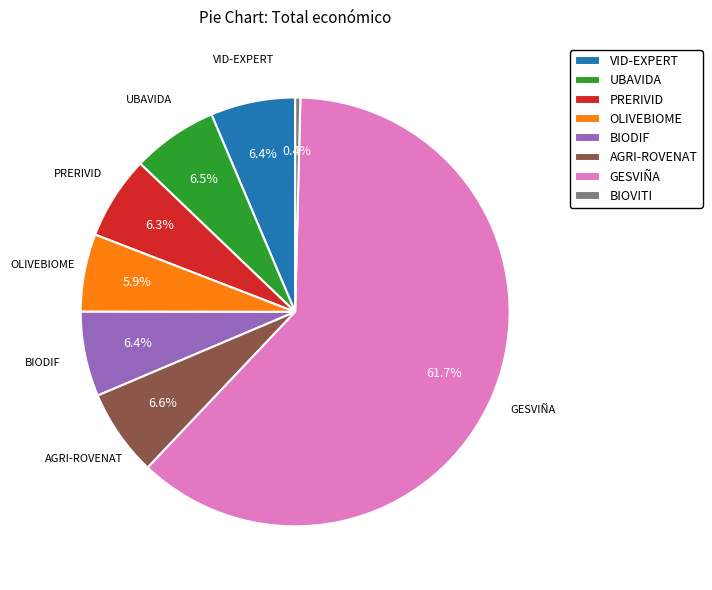

Between PRERIVID and GESVIÑA, which is larger?

GESVIÑA